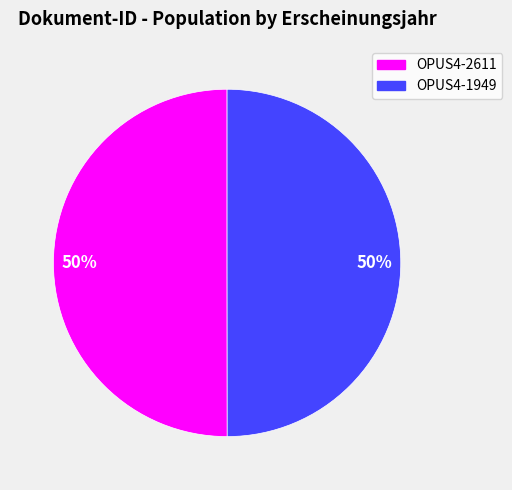

To the nearest percent, what is the combined percentage of OPUS4-2611 and OPUS4-1949?

100%